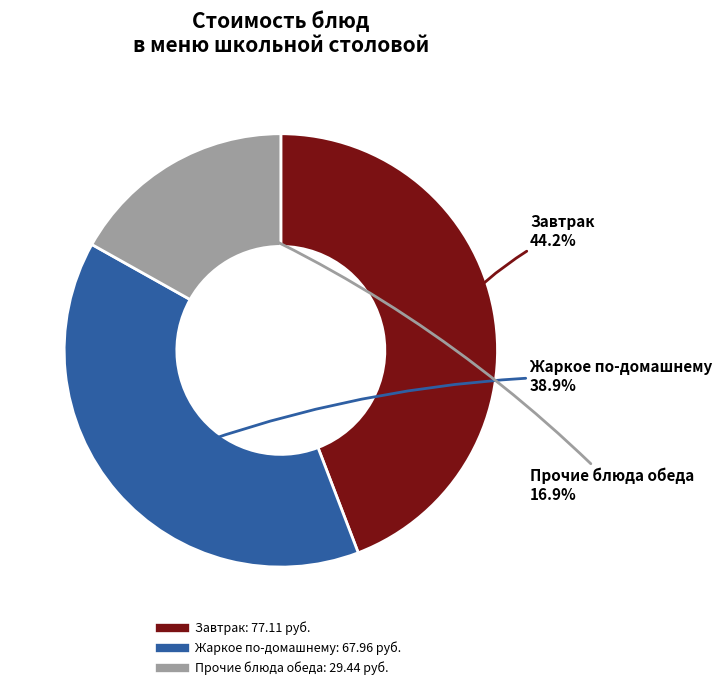

Is there any slice that represents more than half of the pie?

No